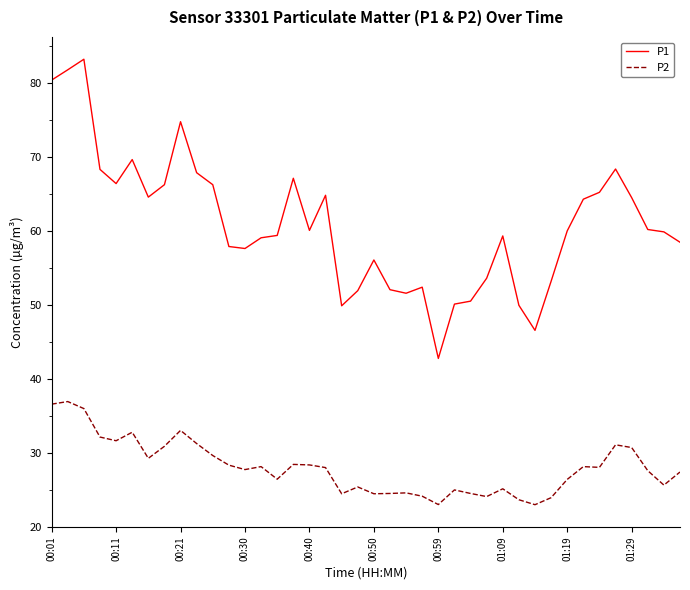

Which series has the widest spread of values?

P1